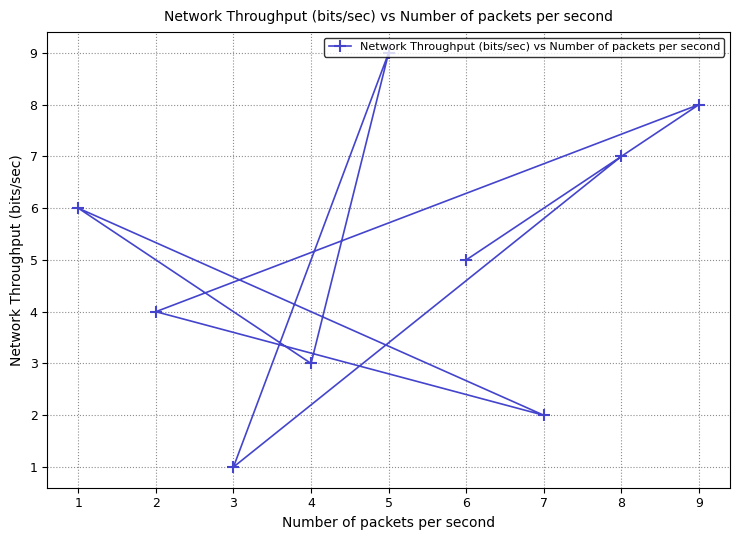

The chart shows a value of 7 at 8. True or false?

True